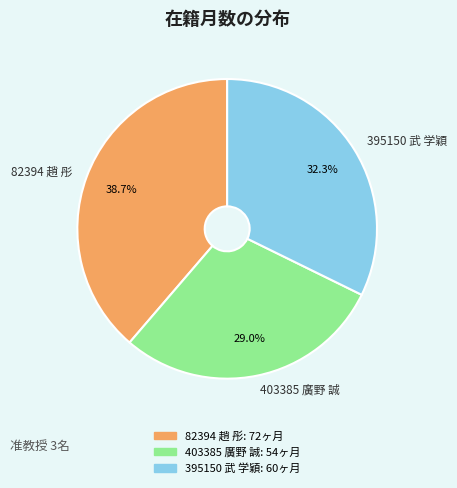

The 82394 趙 彤 slice represents 39% of the pie. True or false?

True